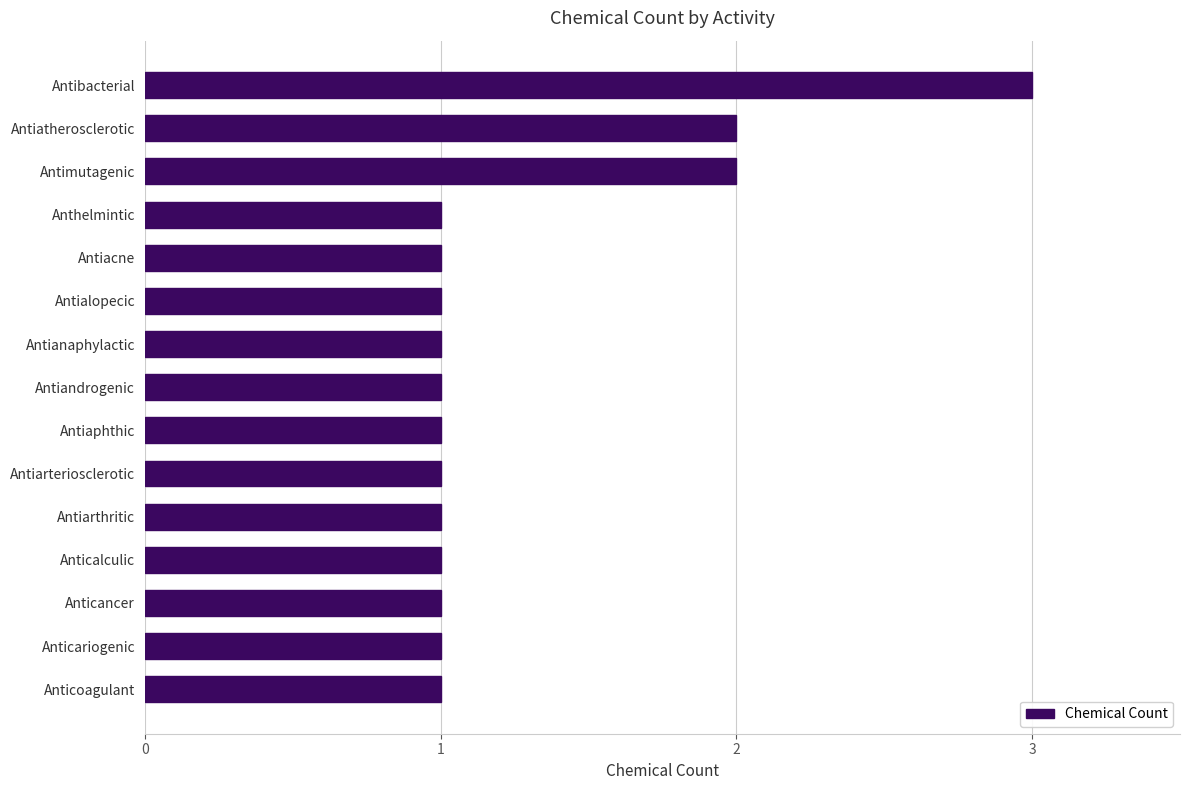

What is the difference between the maximum and minimum values?

2